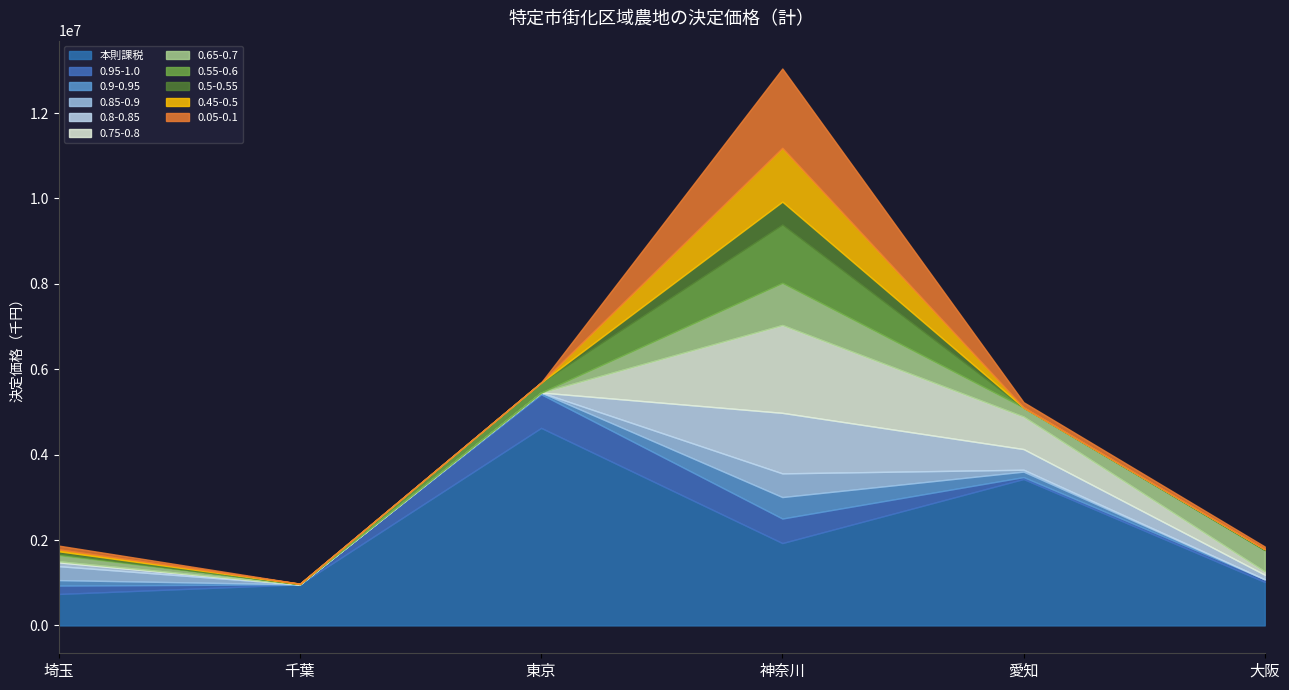

Which category has the highest value in the 本則課税 series?

東京